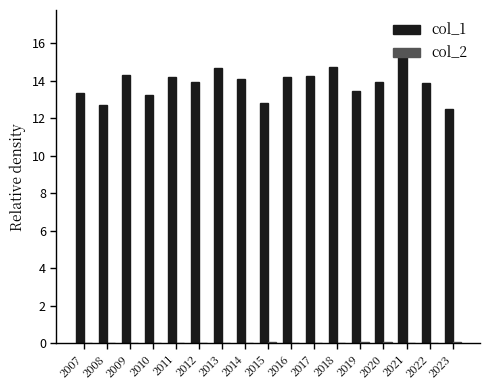

What is the maximum value shown in the chart?

15.5